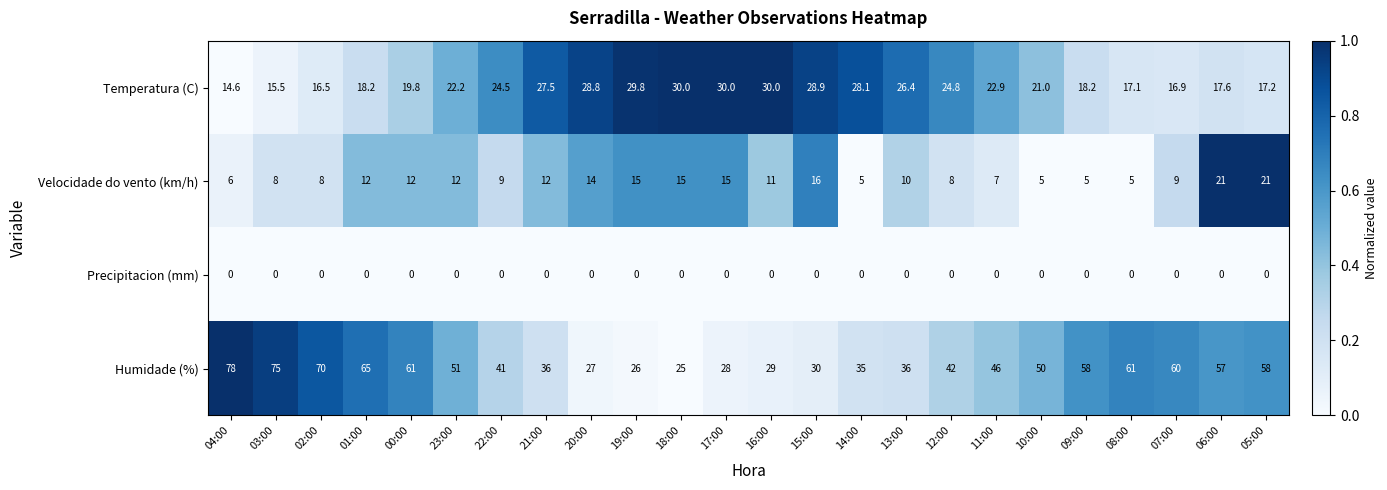

What is the maximum value shown in the chart?

78.0